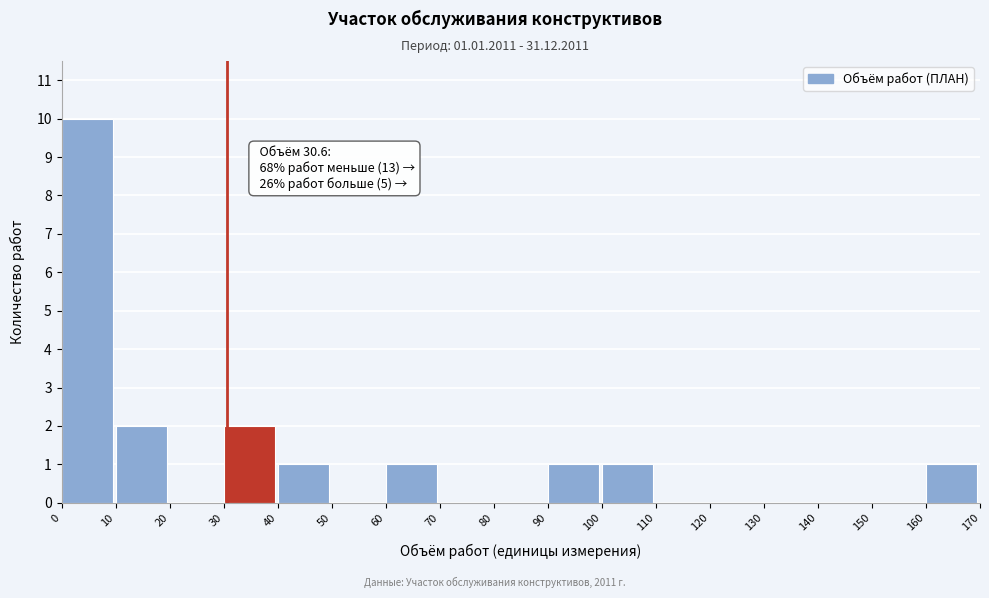

Which range on the x-axis has the tallest bar?

0 to 10